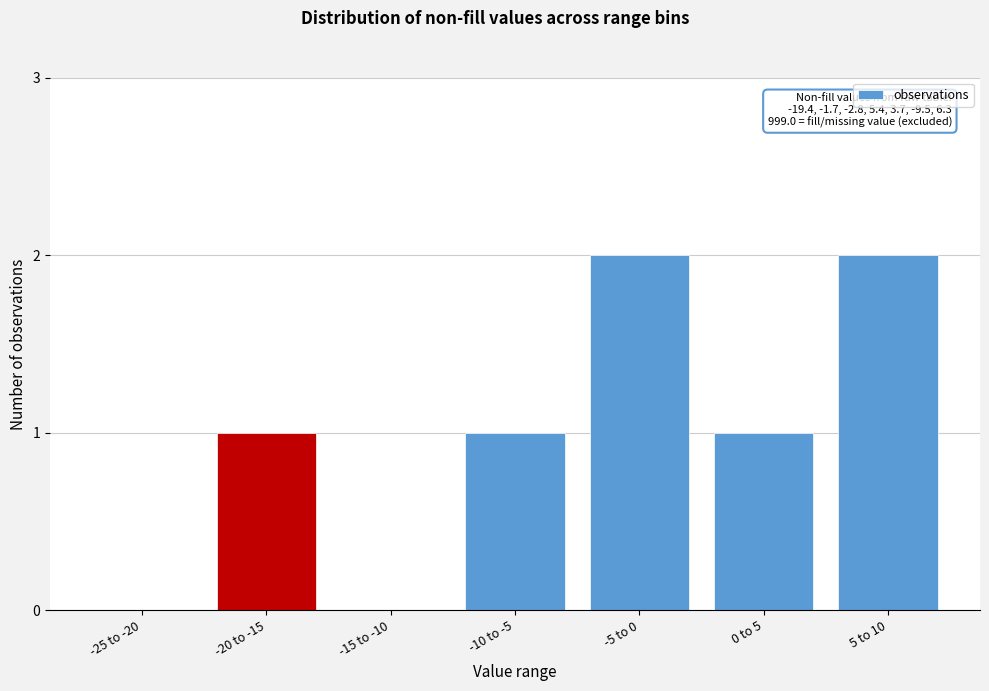

Reading left to right, transcribe all the data shown in this chart.

-25 to -20=0	-20 to -15=1	-15 to -10=0	-10 to -5=1	-5 to 0=2	0 to 5=1	5 to 10=2